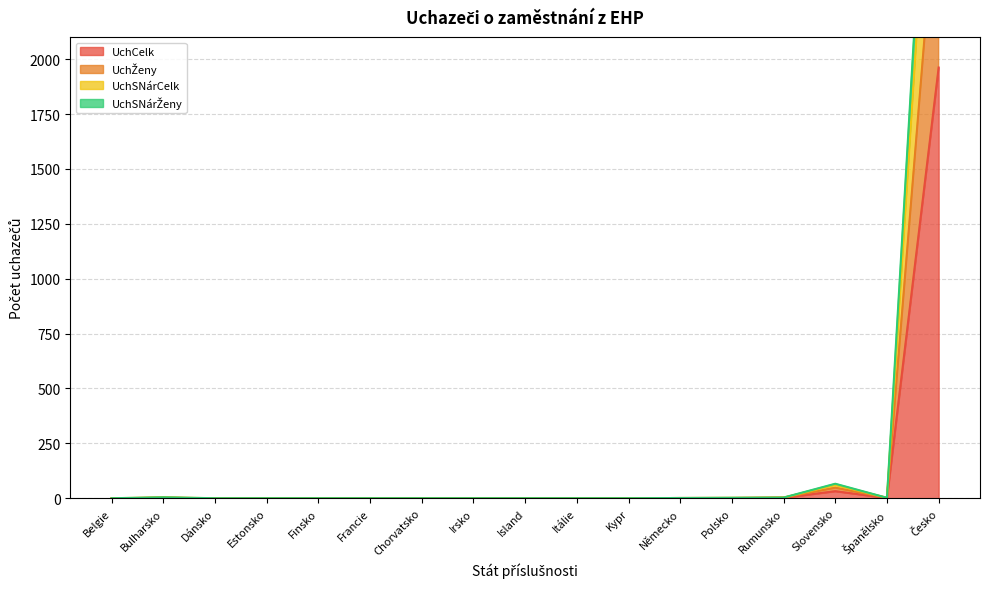

Reading left to right, extract all data points from this chart.

UchCelk: Belgie=0	Bulharsko=2	Dánsko=0	Estonsko=0	Finsko=0	Francie=0	Chorvatsko=0	Irsko=0	Island=0	Itálie=0	Kypr=0	Německo=1	Polsko=1	Rumunsko=2	Slovensko=32	Španělsko=1	Česko=1962
UchŽeny: Belgie=0	Bulharsko=2	Dánsko=0	Estonsko=0	Finsko=0	Francie=0	Chorvatsko=0	Irsko=0	Island=0	Itálie=0	Kypr=0	Německo=1	Polsko=1	Rumunsko=3	Slovensko=48	Španělsko=2	Česko=2889
UchSNárCelk: Belgie=0	Bulharsko=4	Dánsko=0	Estonsko=0	Finsko=0	Francie=0	Chorvatsko=0	Irsko=0	Island=0	Itálie=0	Kypr=0	Německo=1	Polsko=2	Rumunsko=3	Slovensko=61	Španělsko=2	Česko=3679
UchSNárŽeny: Belgie=0	Bulharsko=4	Dánsko=0	Estonsko=0	Finsko=0	Francie=0	Chorvatsko=0	Irsko=0	Island=0	Itálie=0	Kypr=0	Německo=1	Polsko=2	Rumunsko=3	Slovensko=66	Španělsko=2	Česko=4025